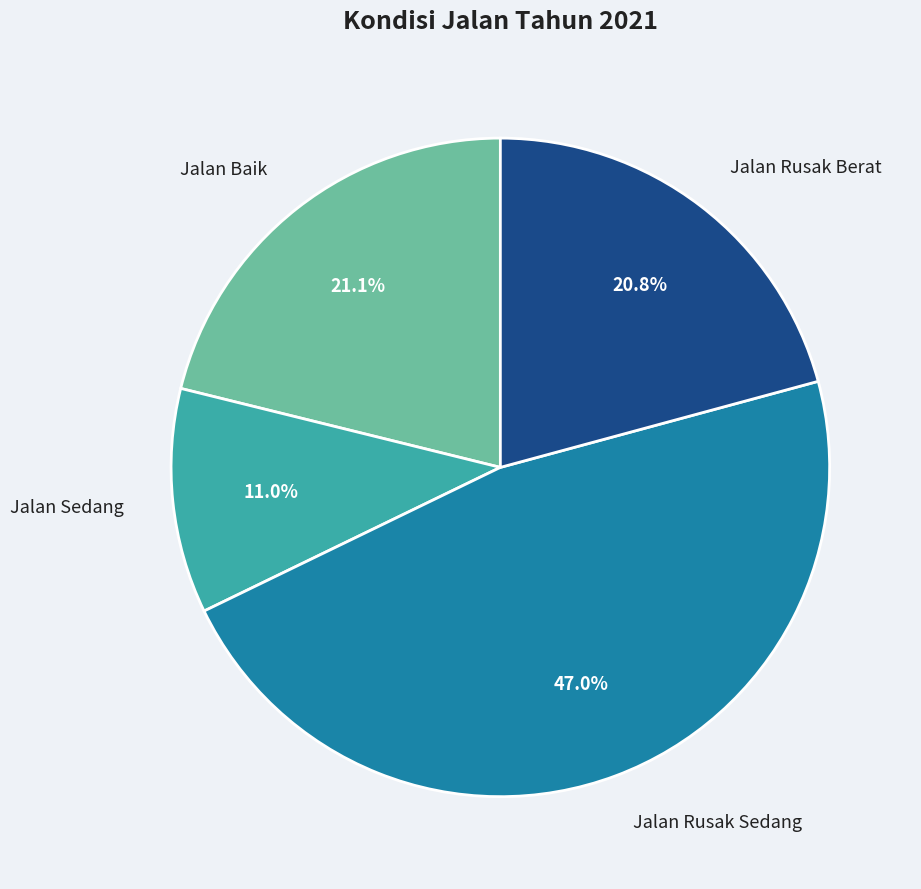

Is there a majority slice in this chart?

No